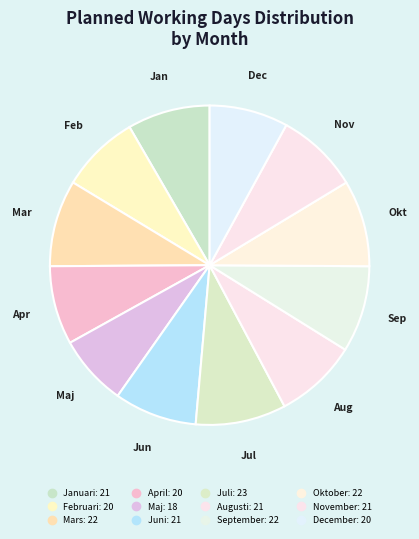

Count the number of slices in the pie.

12